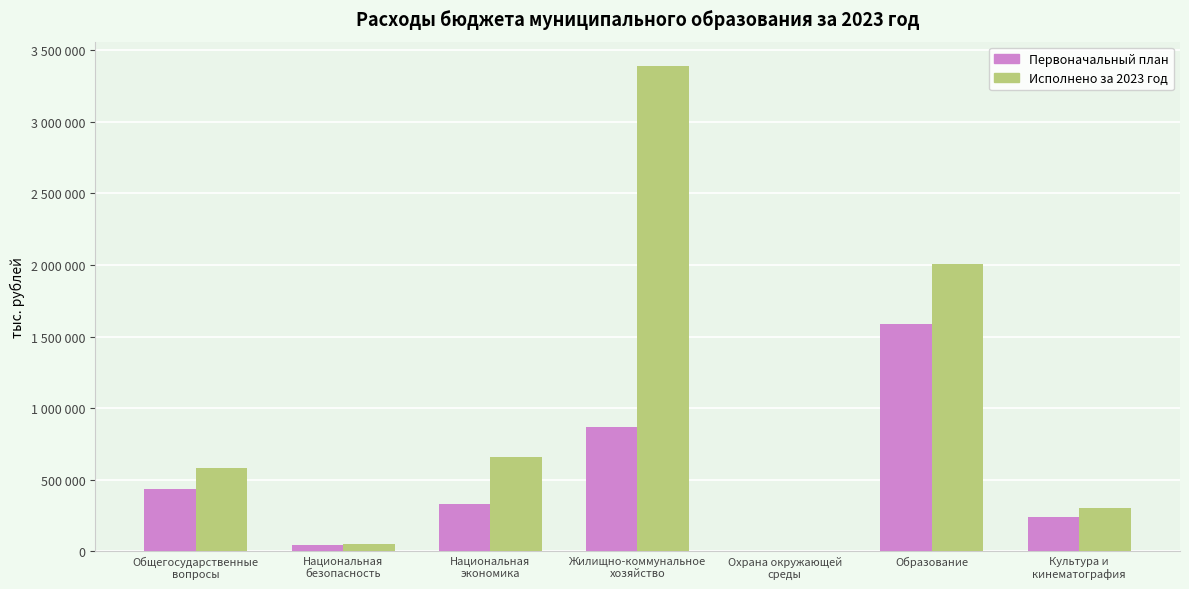

Reading left to right, transcribe all the data shown in this chart.

Первоначальный план: Общегосударственные
вопросы=434231.0	Национальная
безопасность=44068.4	Национальная
экономика=332204.4	Жилищно-коммунальное
хозяйство=871065.3	Охрана окружающей
среды=0.0	Образование=1586191.6	Культура и
кинематография=238033.6
Исполнено за 2023 год: Общегосударственные
вопросы=583058.7	Национальная
безопасность=48212.0	Национальная
экономика=659195.6	Жилищно-коммунальное
хозяйство=3390461.4	Охрана окружающей
среды=45.0	Образование=2010096.6	Культура и
кинематография=300888.3